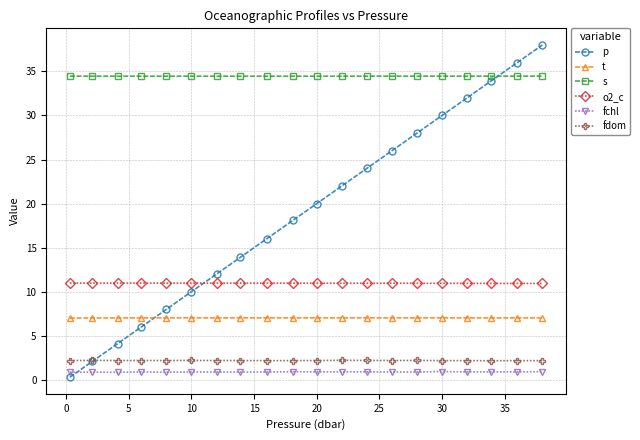

What is the maximum value shown in the chart?

38.0